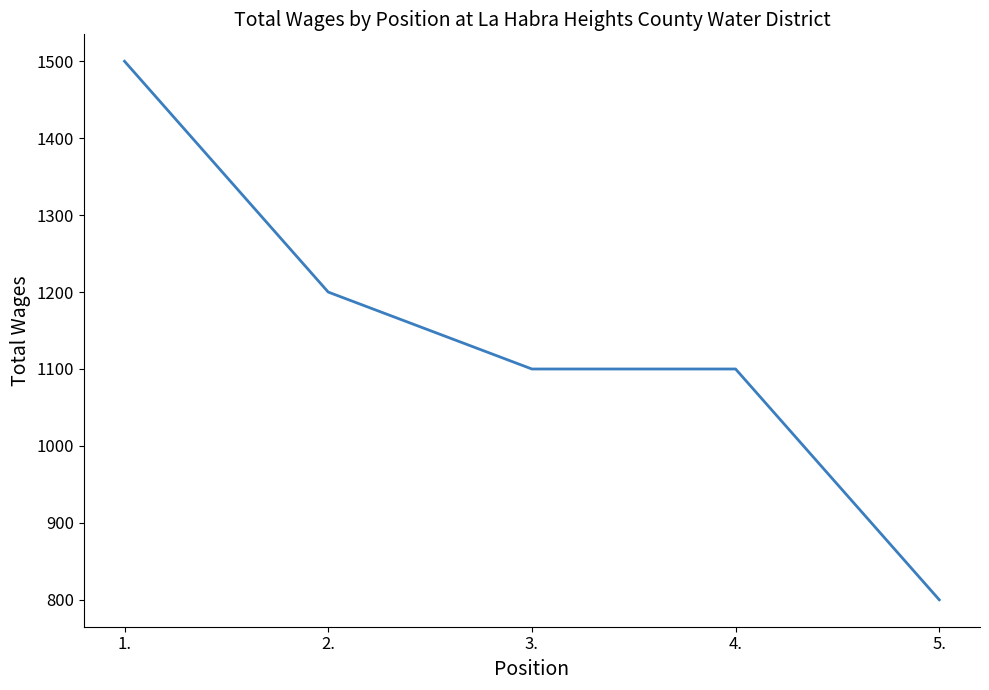

Is it true that the value at 2. is 1200?

True